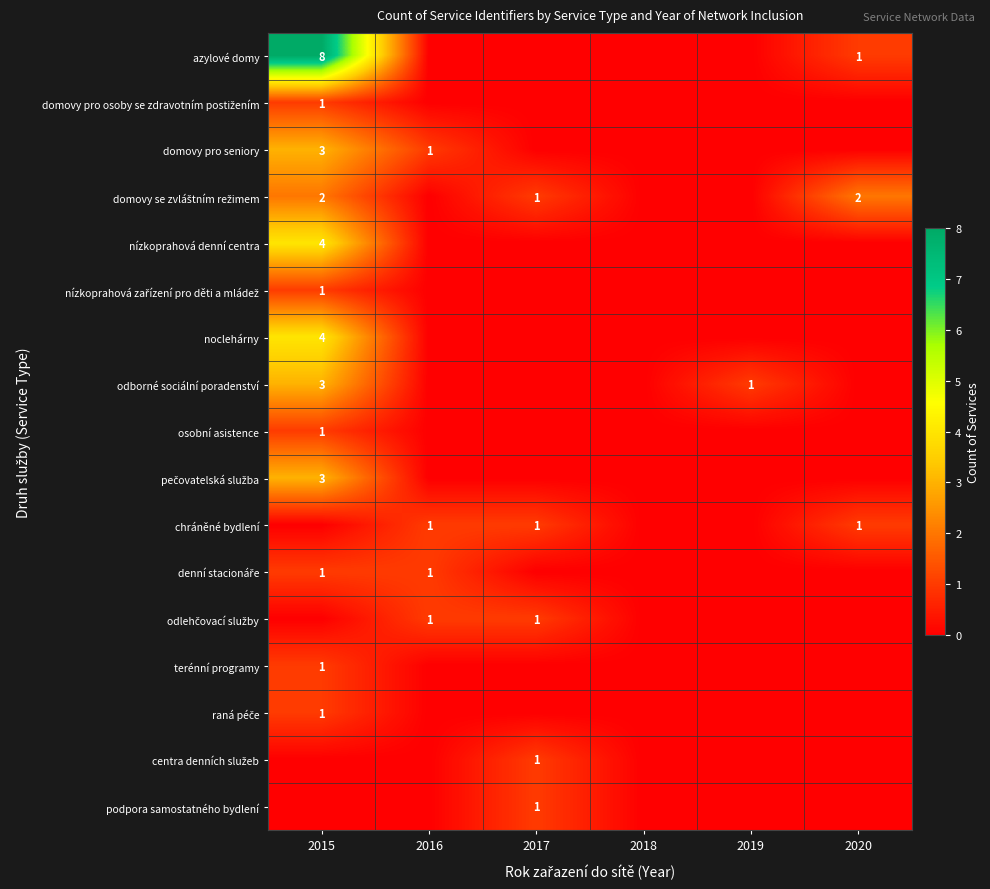

How many categories are shown in the chart?

6